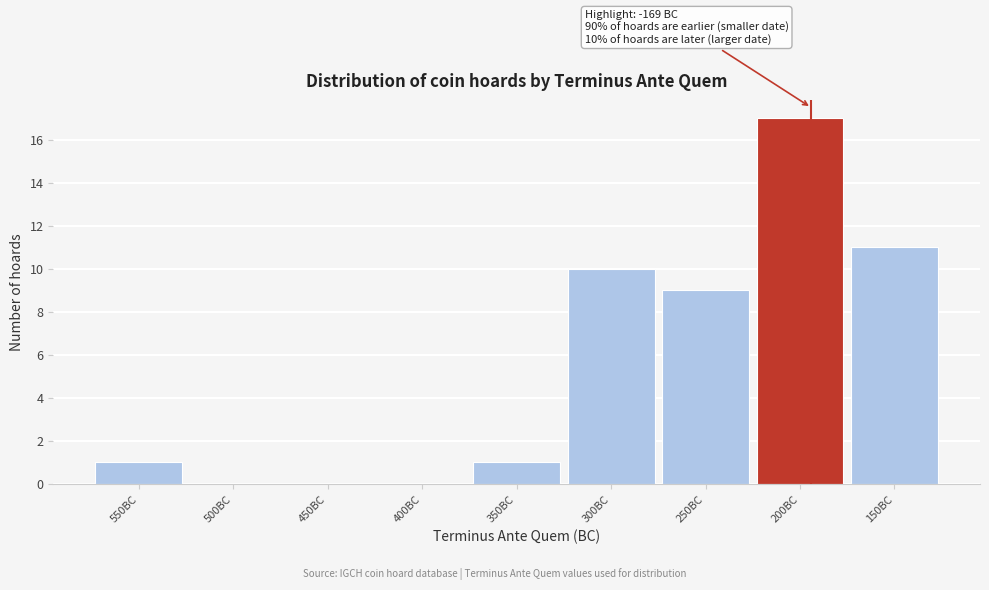

Reading left to right, extract all data points from this chart.

550BC=1	500BC=0	450BC=0	400BC=0	350BC=1	300BC=10	250BC=9	200BC=17	150BC=11